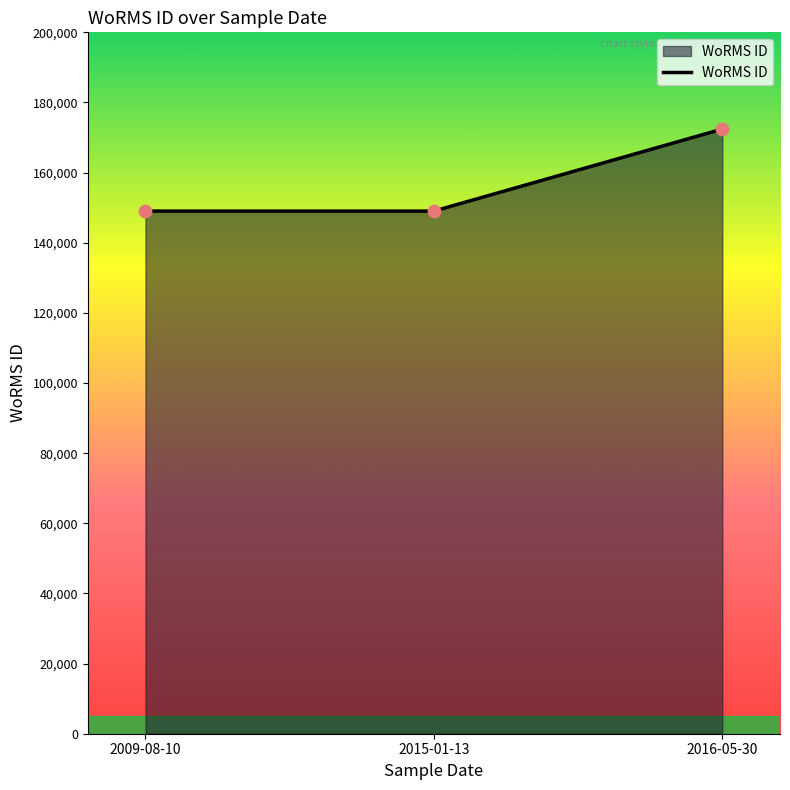

What is the change in value from 2015-01-13 to 2016-05-30?

+23391